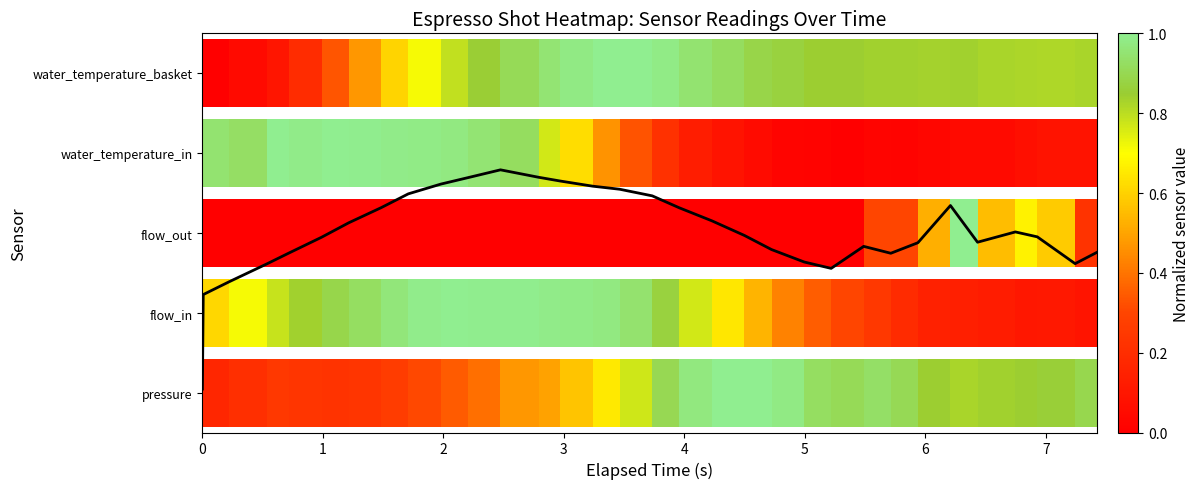

Reading left to right, list all the values displayed in this chart.

1306.1	4146.5	4535.3	5075.9	5396.8	5869.6	6303.3	6759.8	7174.2	7467.7	7661.3	7896.5	7673.2	7560.5	7405.3	7312.9	7114.1	6754.0	6363.3	5923.8	5500.0	5124.8	4934.5	5595.6	5388.4	5705.2	6823.4	5720.5	6029.9	5881.9	5076.2	5414.0